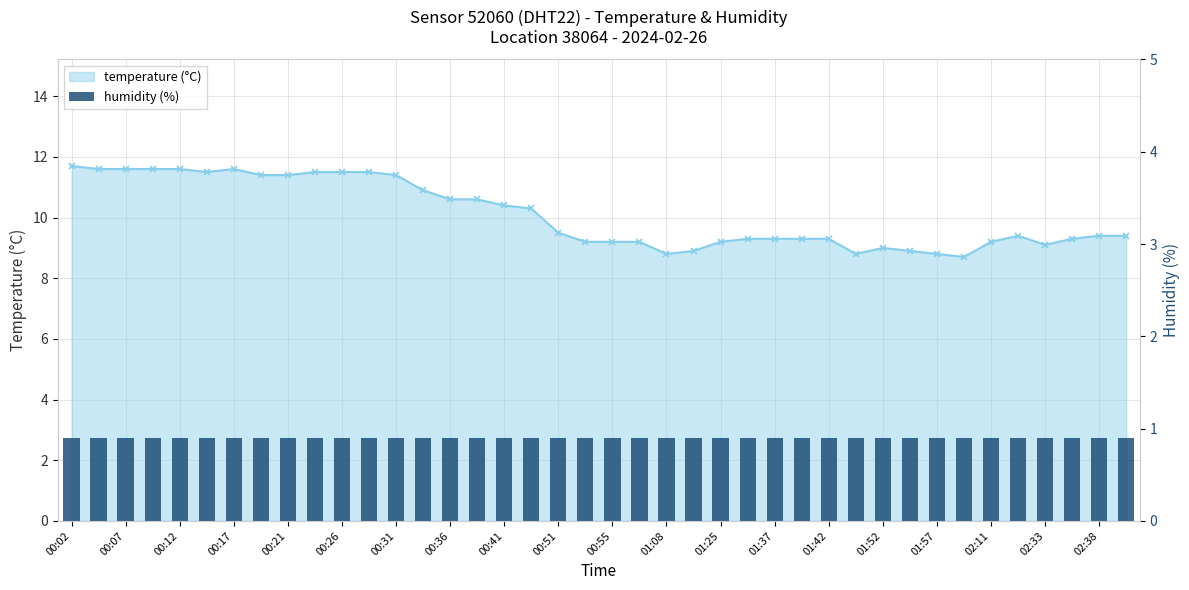

The chart shows a value of 16.5 at 00:58. True or false?

False